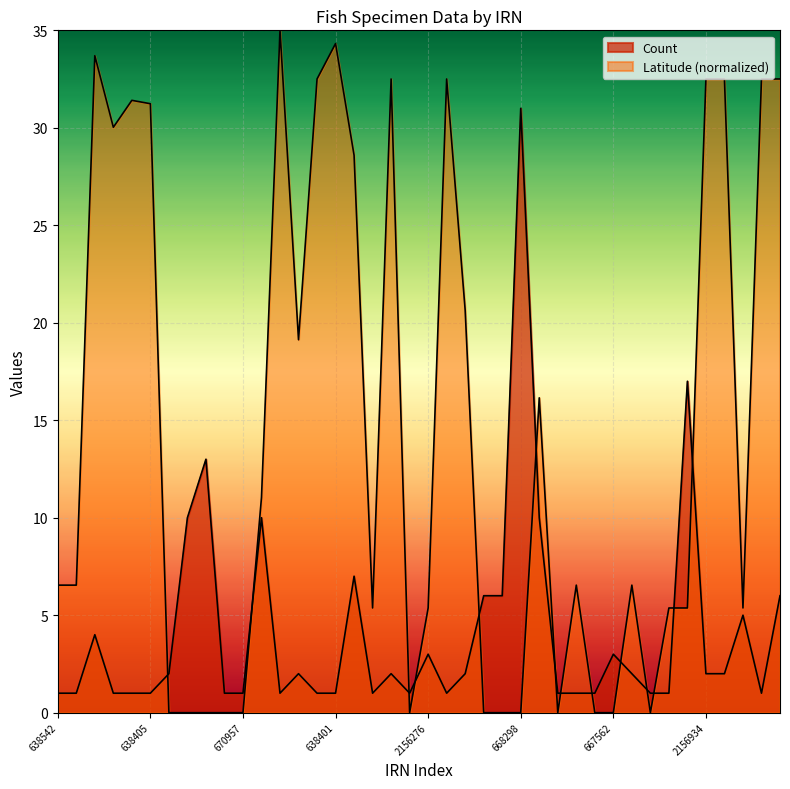

The value at 667942 is 2. True or false?

False